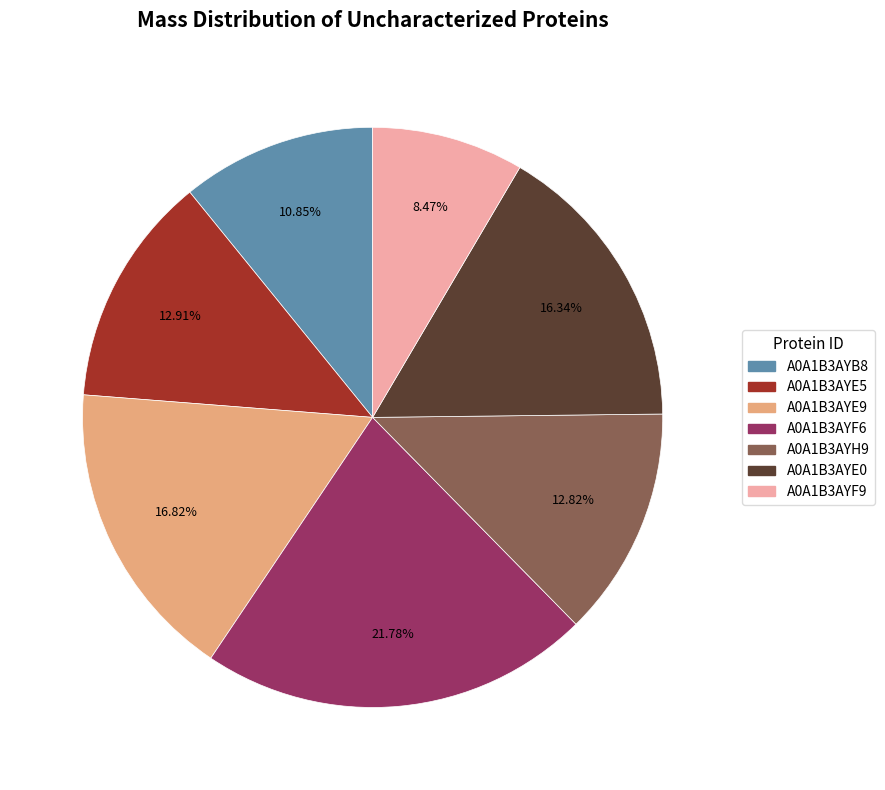

Does A0A1B3AYE5 represent more than half of the total?

No